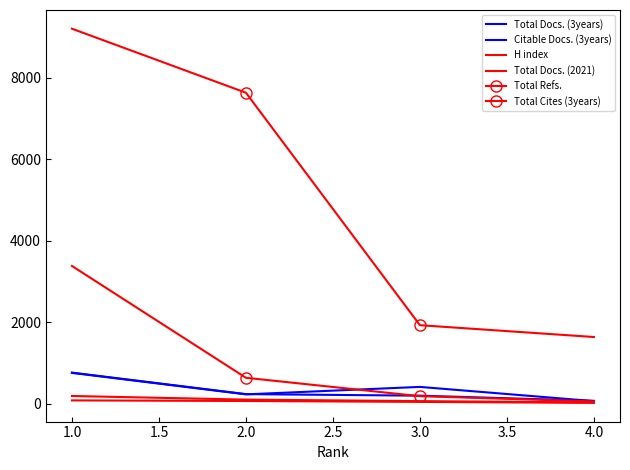

How many lines are shown in the chart?

6